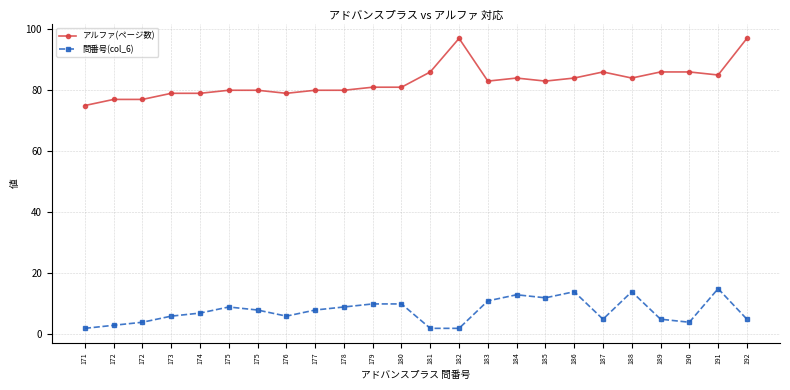

What is the smallest value displayed?

2